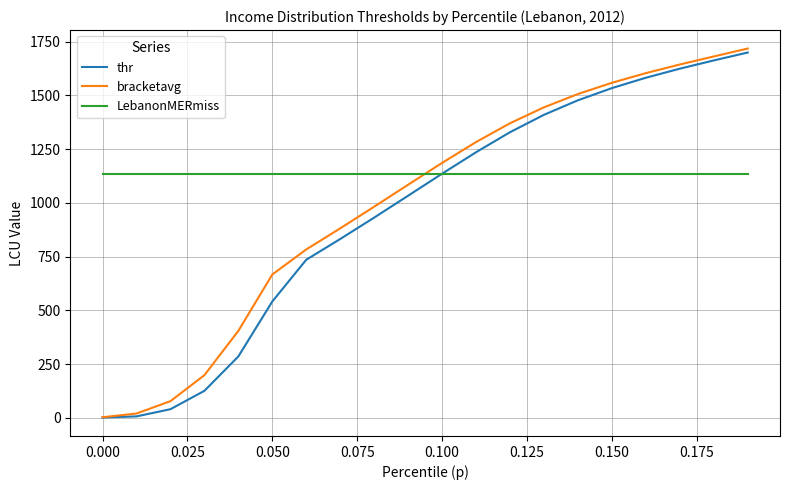

What is the highest value of the LebanonMERmiss series?

1133.8